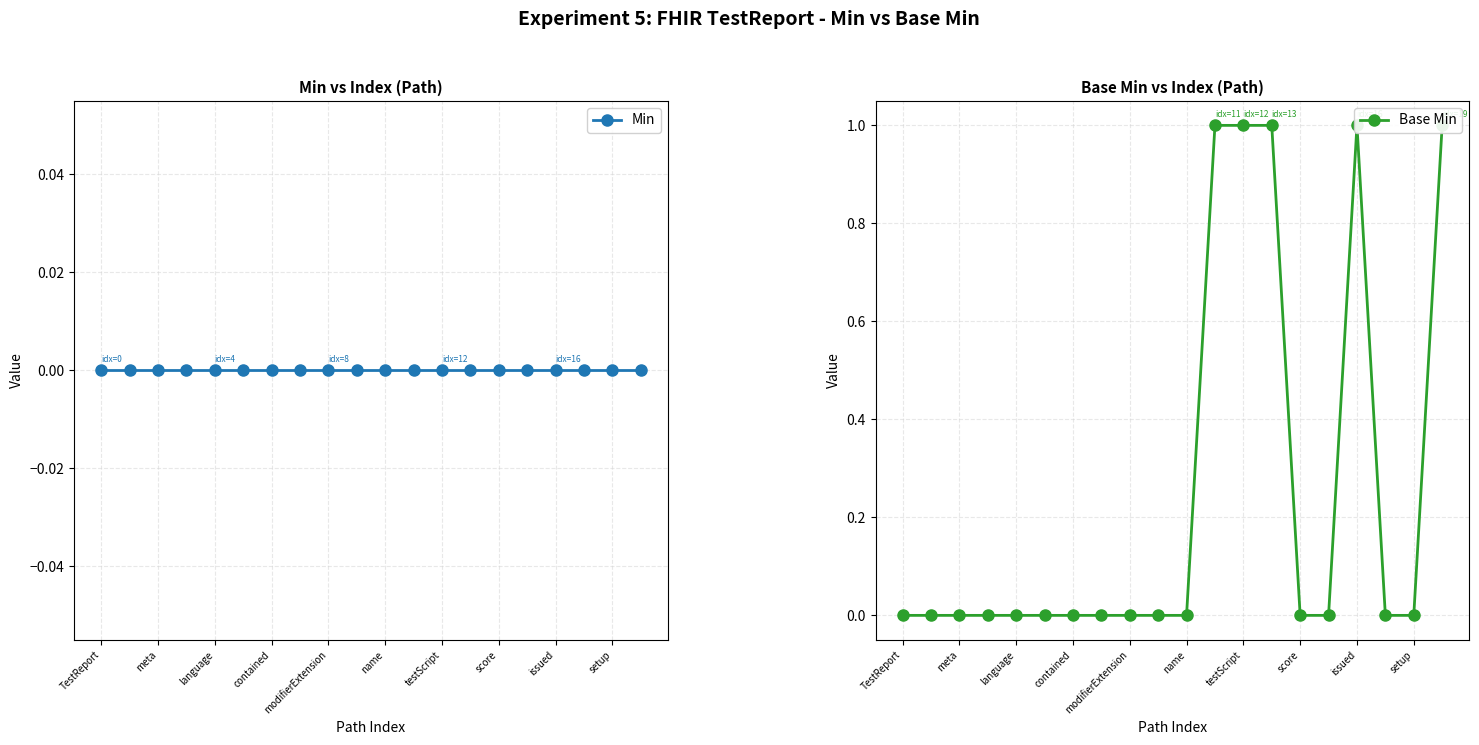

At 13, list the series in order from smallest to largest.

Min, Base Min